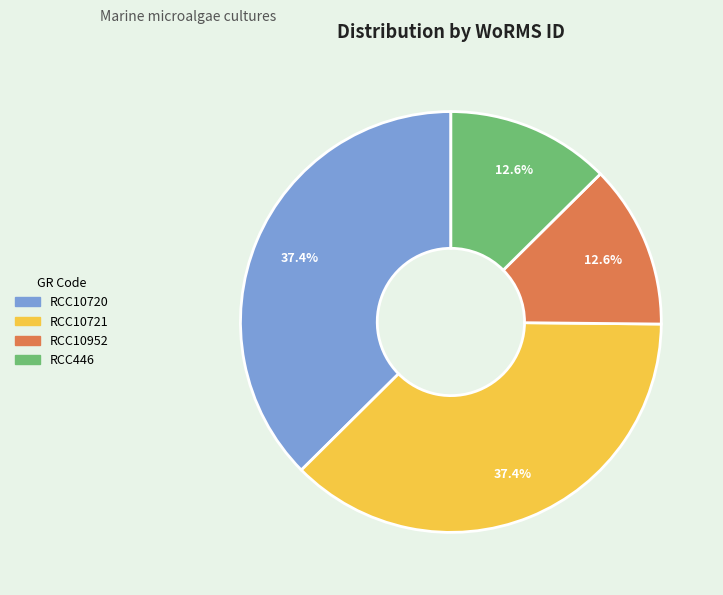

The RCC10952 slice represents 13% of the pie. True or false?

True